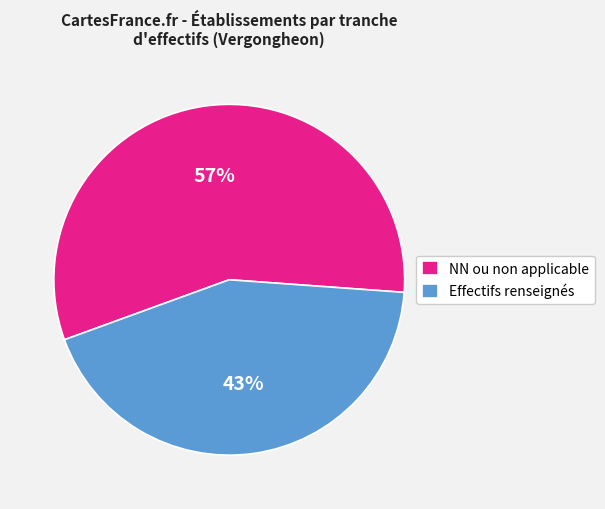

Does Effectifs renseignés represent more than half of the total?

No